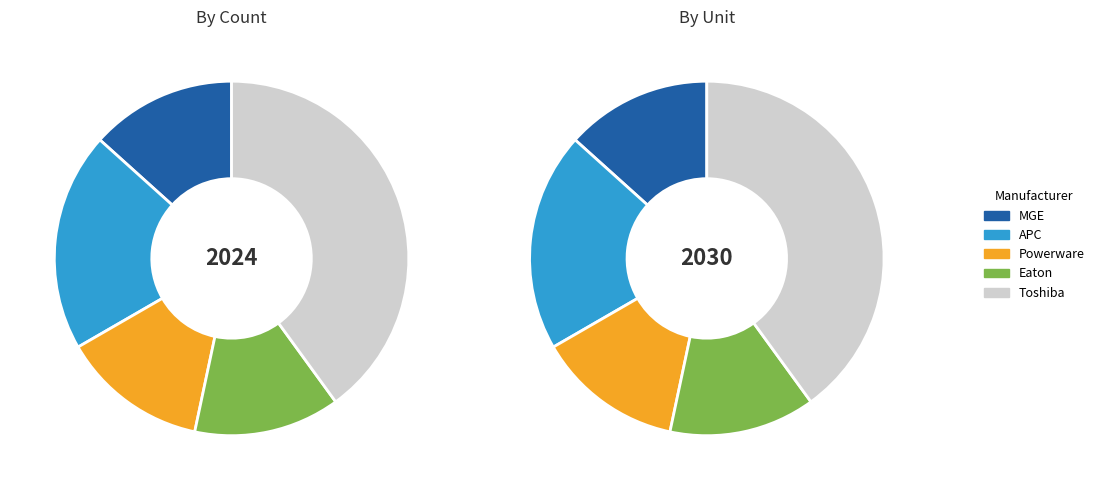

Rank the categories by value from lowest to highest.

MGE, Powerware, Eaton, APC, Toshiba